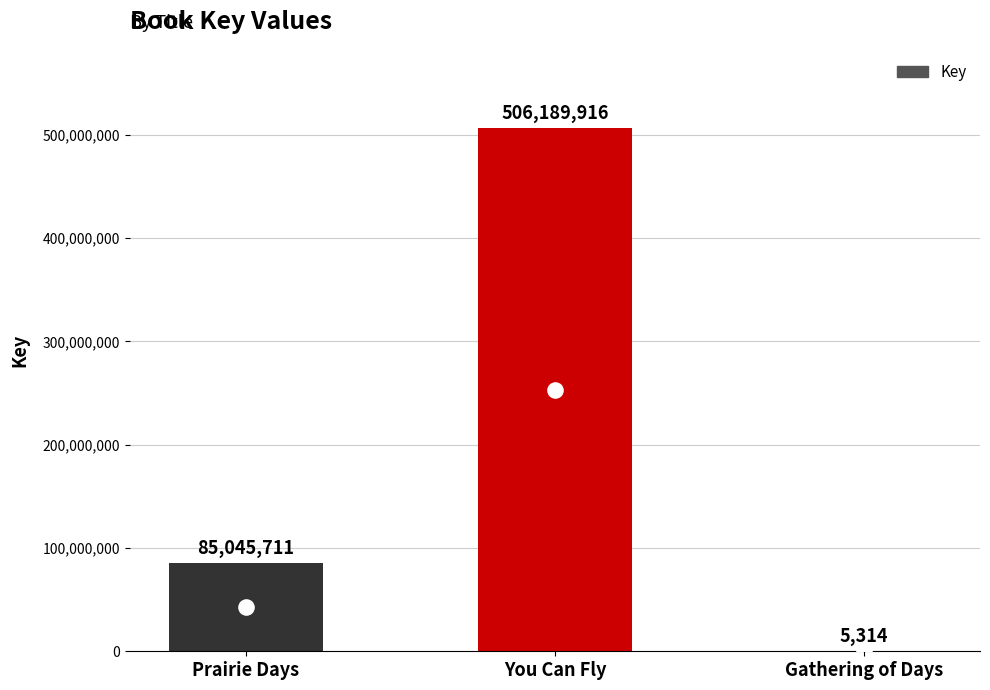

Approximately how many times larger is the value at Prairie Days compared to Gathering of Days?

16004.1